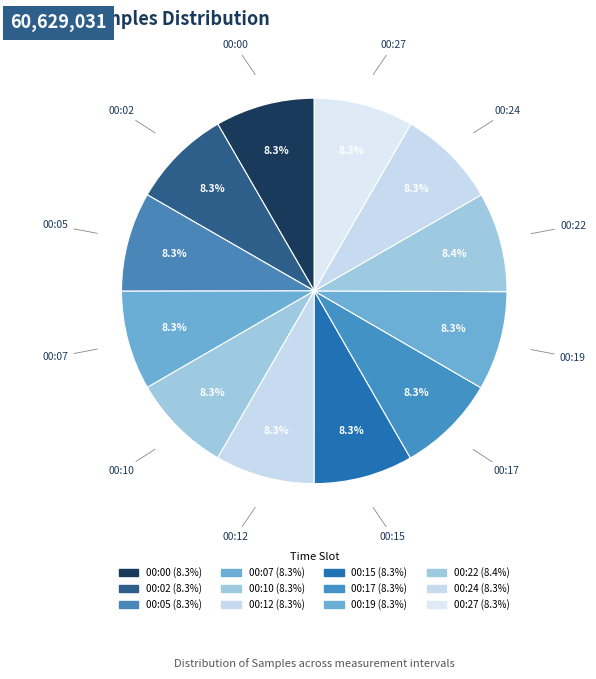

Do 00:15 and 00:05 together represent more than half of the pie?

No